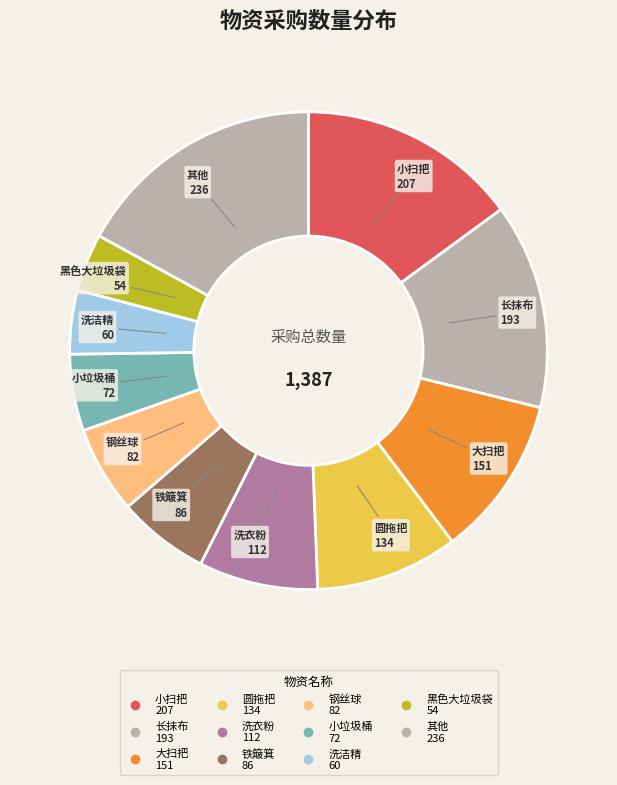

How many segments does this pie chart have?

11